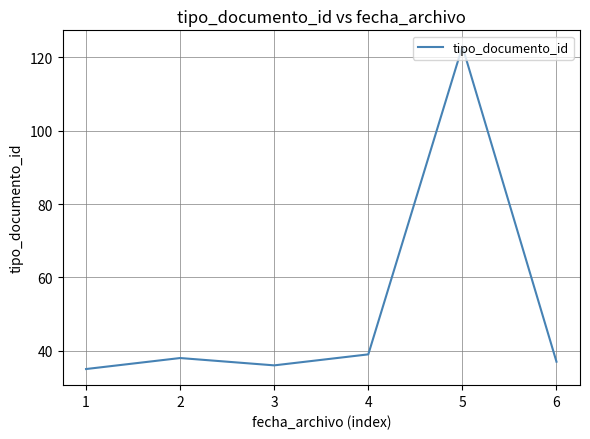

How many series are shown in this chart?

1